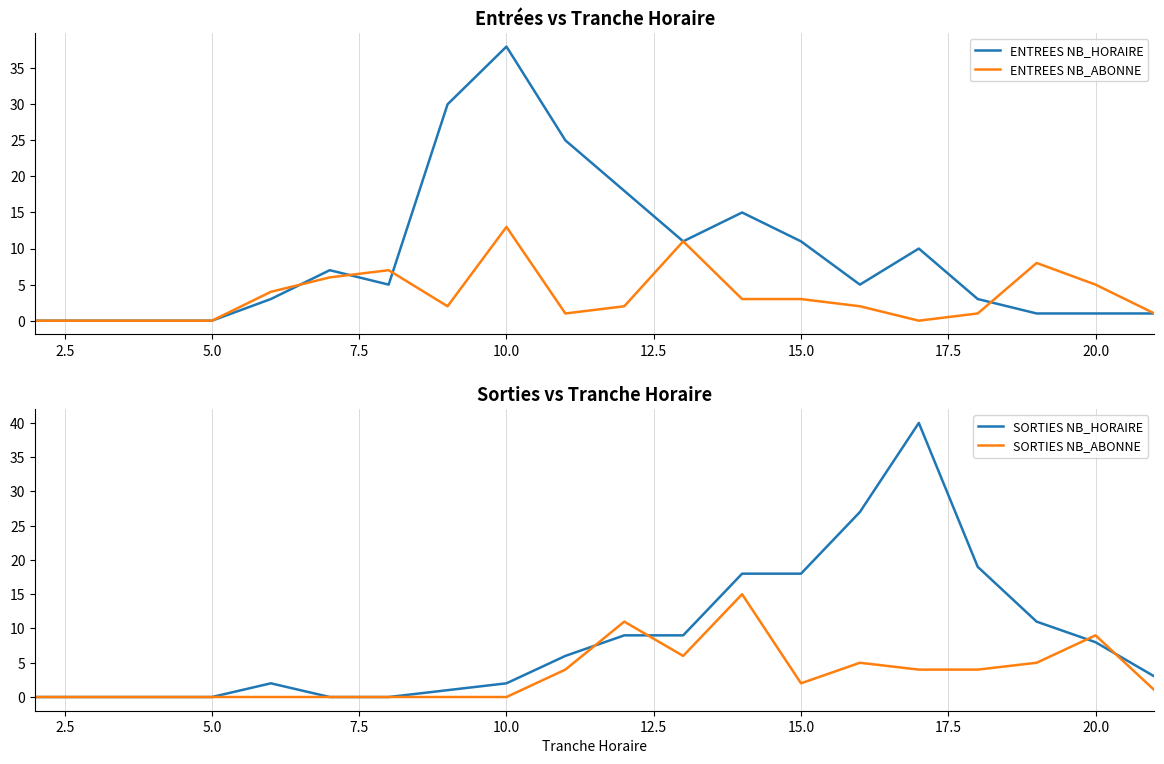

How many series are shown in this chart?

4